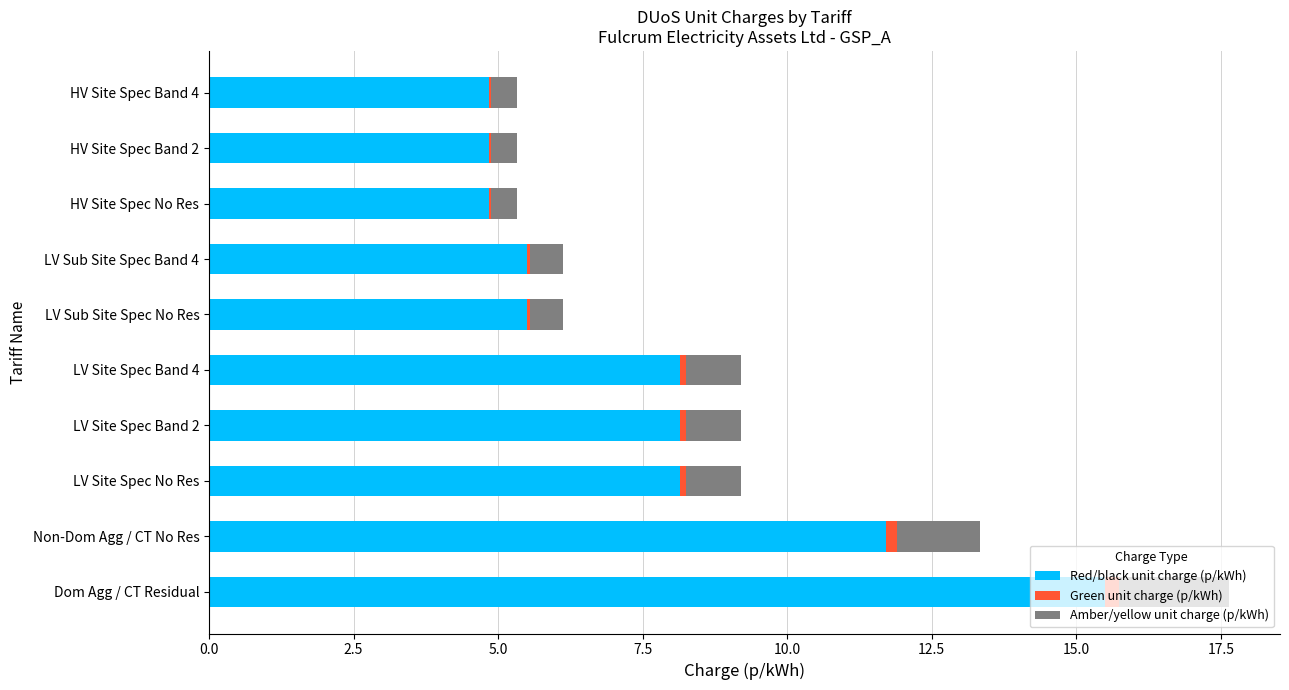

At which category is the sum across all series the highest?

Dom Agg / CT Residual